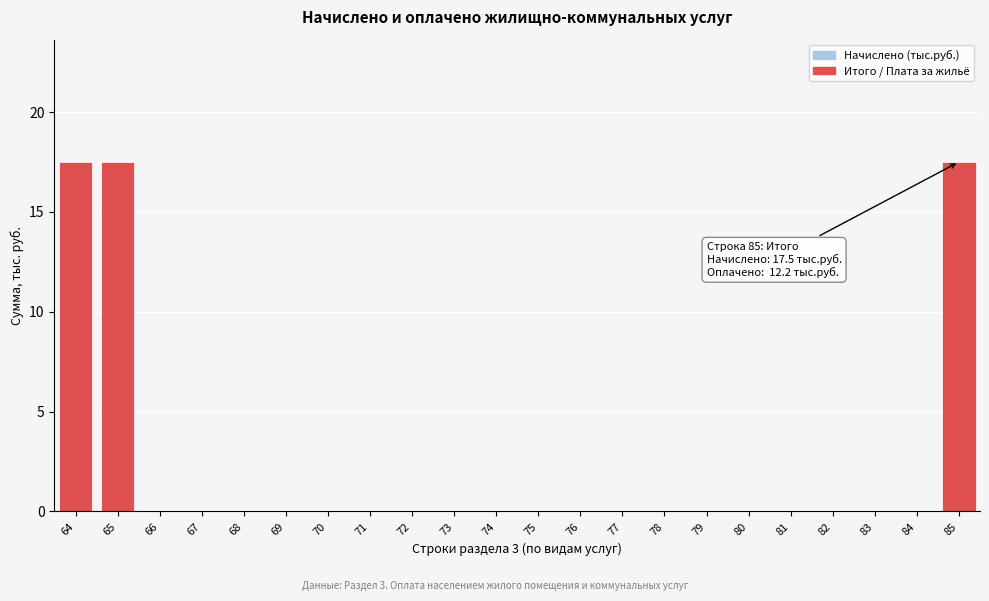

Which has a higher value, 84 or 85?

85